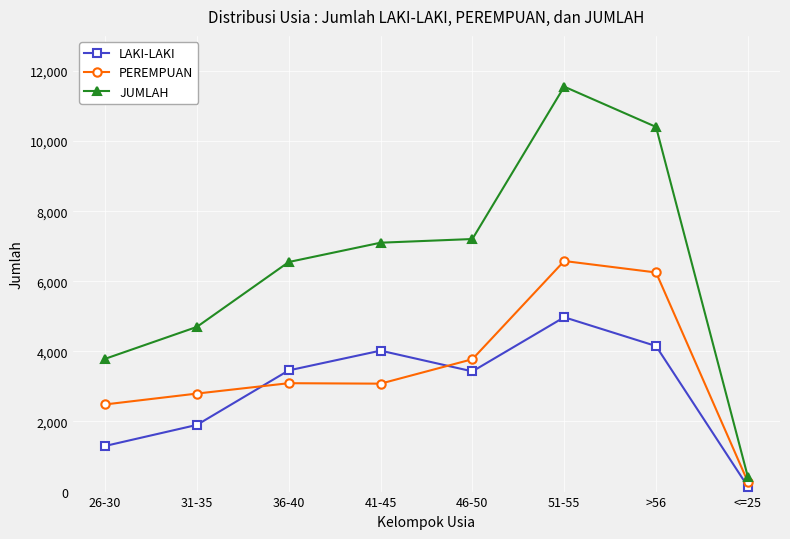

At >56, list the series in order from largest to smallest.

JUMLAH, PEREMPUAN, LAKI-LAKI